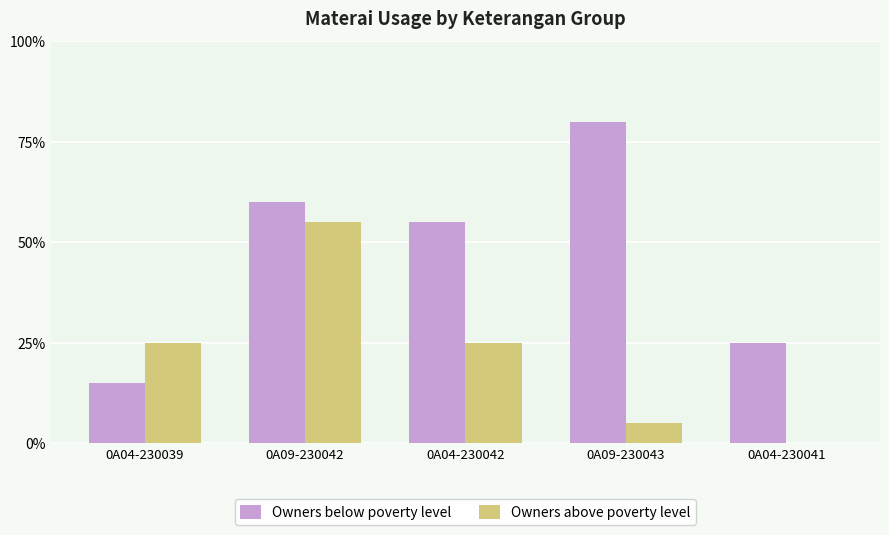

Where does the Owners above poverty level series first go above 5?

0A09-230042